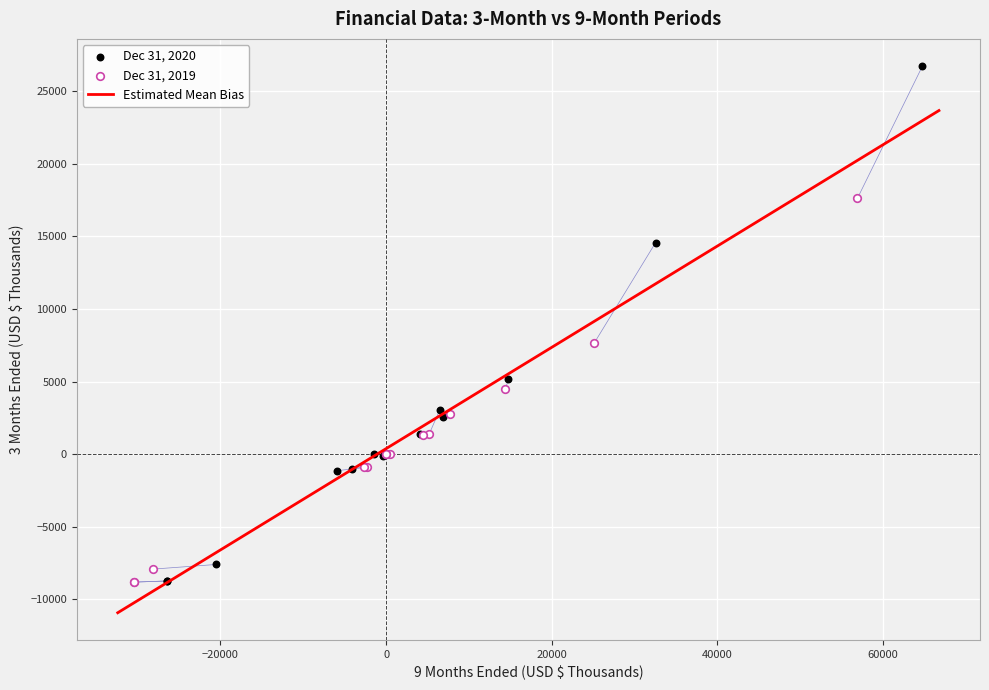

Which series reaches the maximum Y coordinate?

Dec 31, 2020